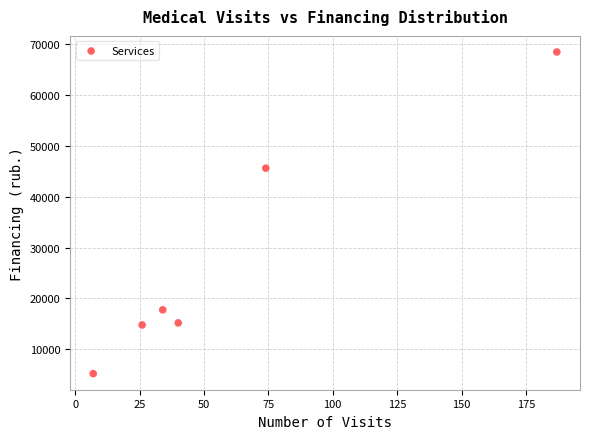

What is the average Y value?

27845